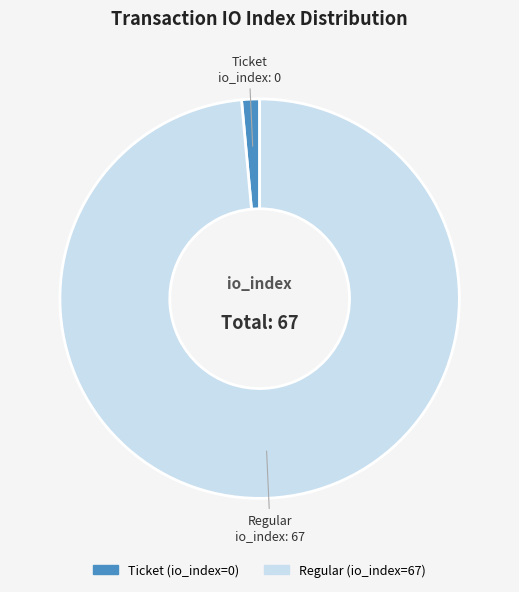

Is the sum of Regular and Ticket greater than half?

Yes